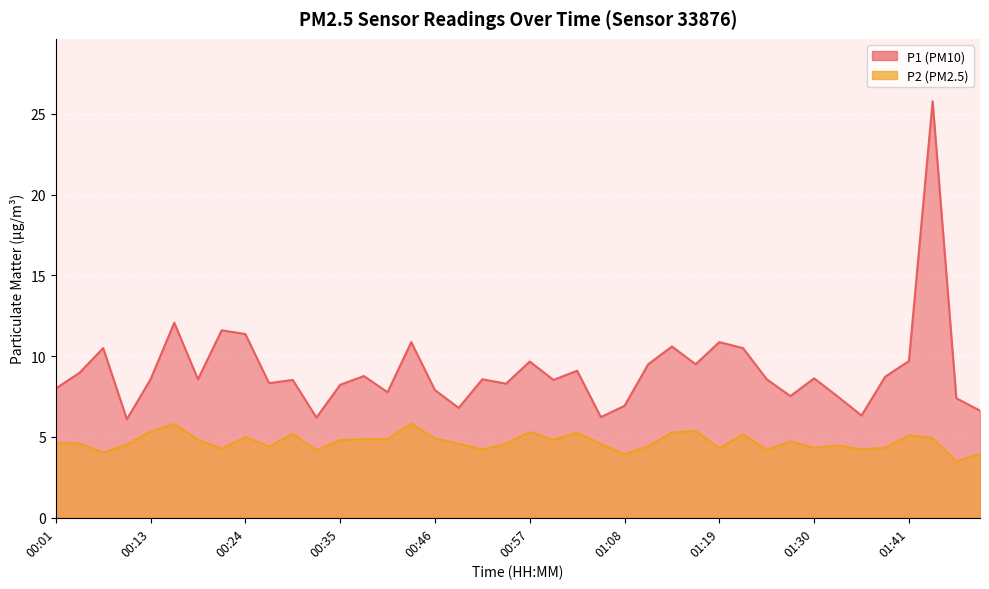

At which category is the sum across all series the highest?

01:44